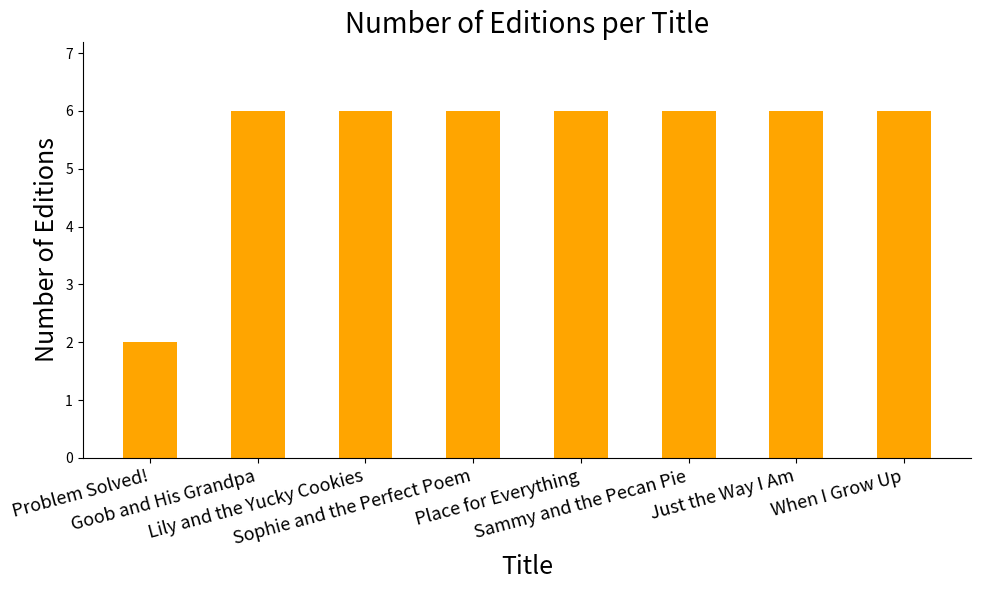

What is the average value?

6